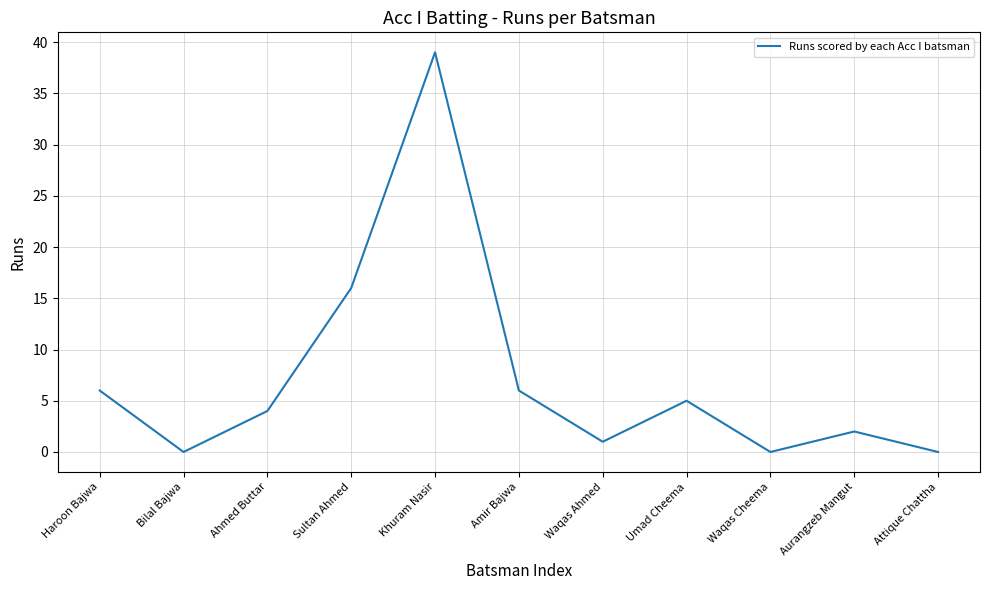

True or false: there are more than 1 points higher than both neighbors.

True